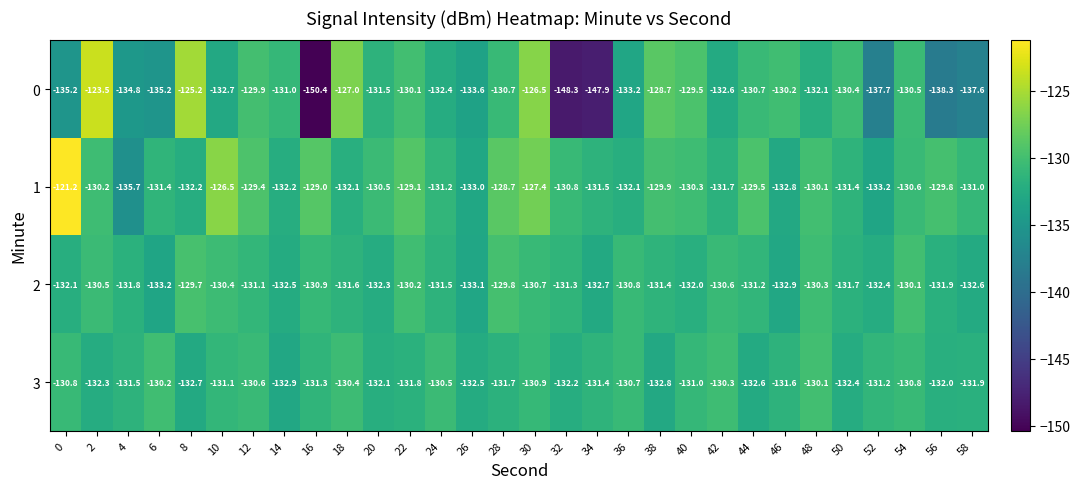

How many values in the 1 series are below -130?

20